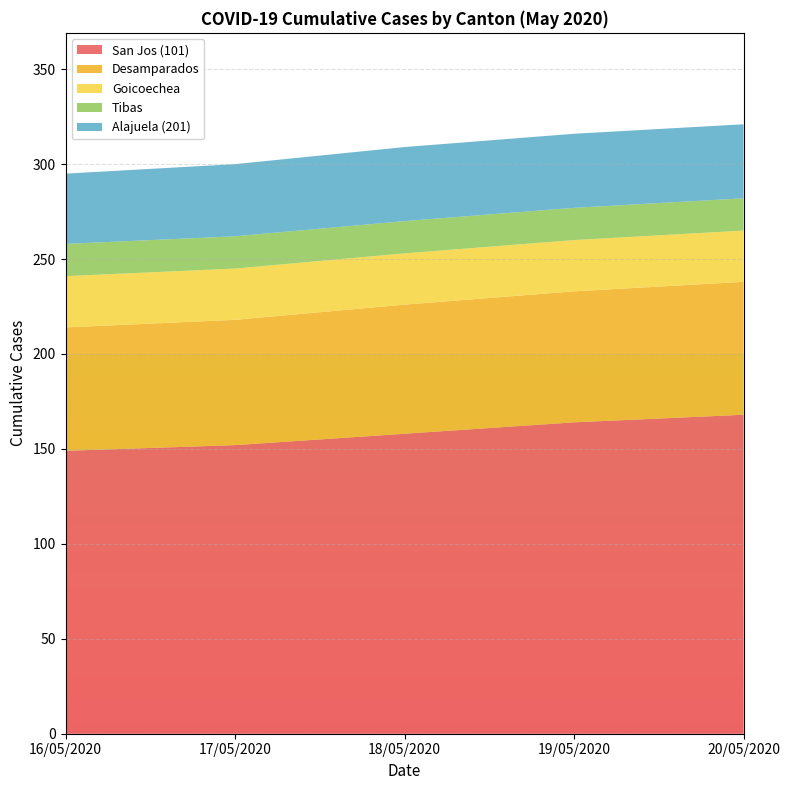

The value of San Jos (101) at 17/05/2020 is 152. True or false?

True